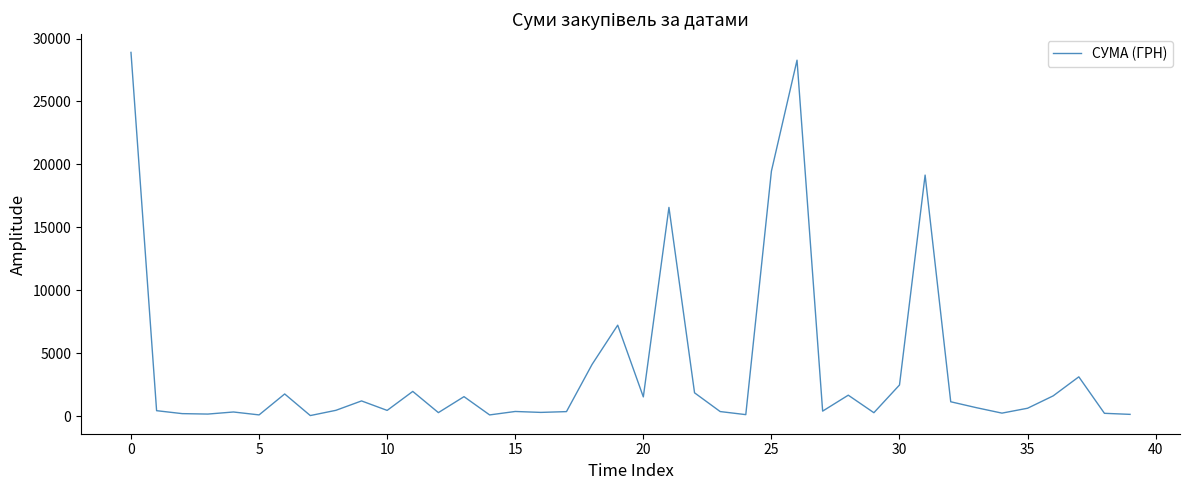

What is the difference between the maximum and minimum values?

28850.8